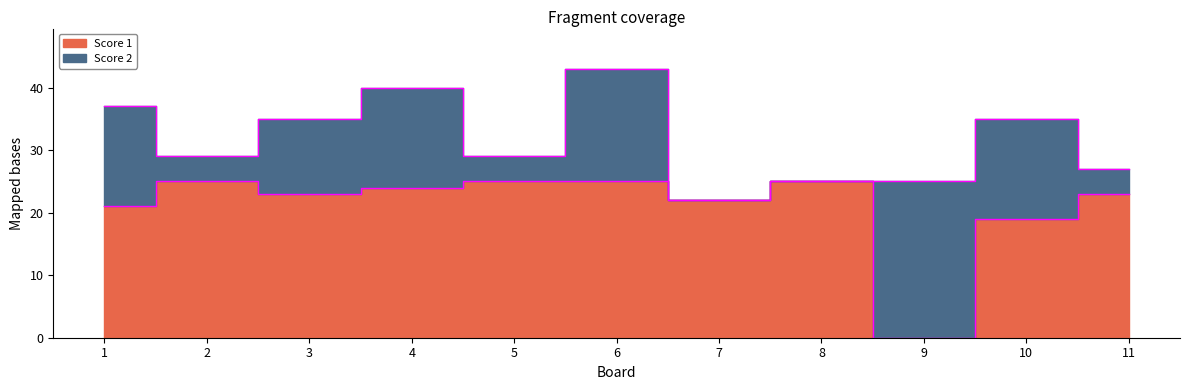

What is the difference between the values at 1 and 8?

4